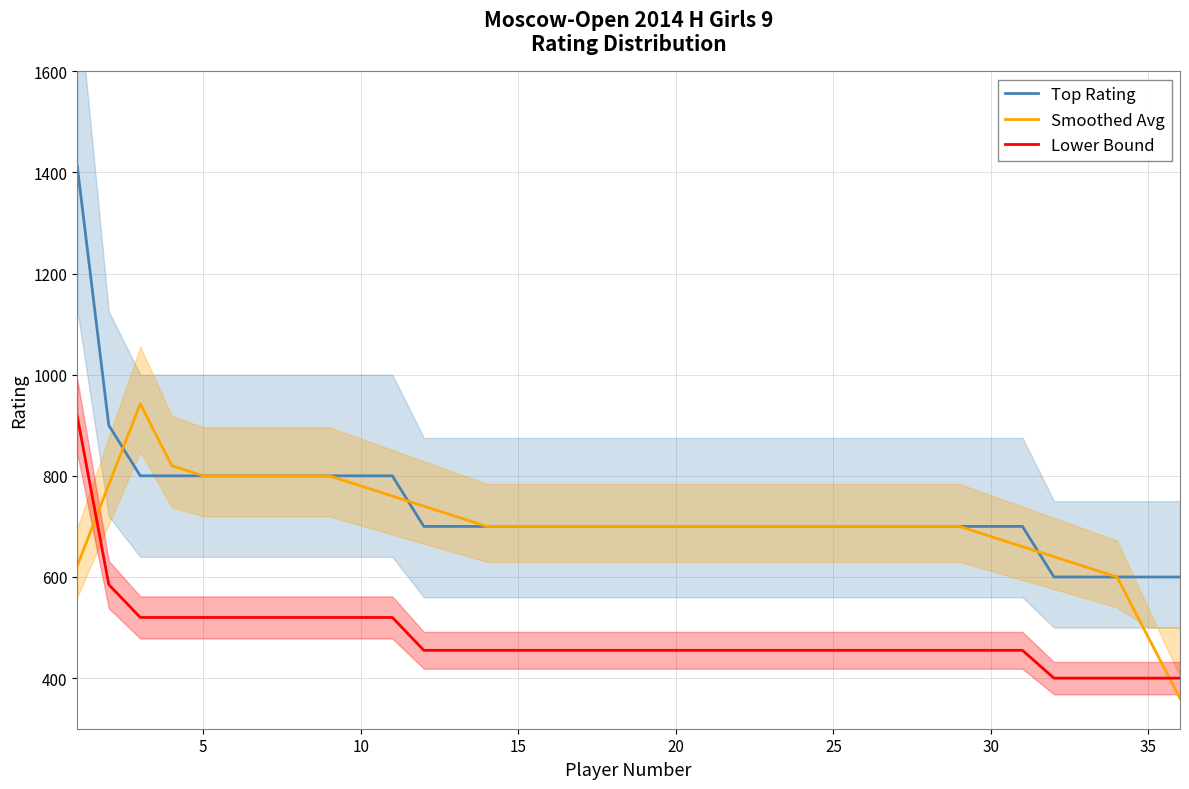

At how many categories does at least one series exceed 600?

33